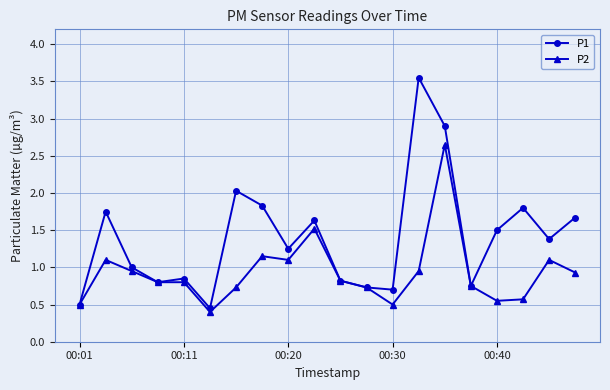

Rank the series by their average value, from lowest to highest.

P2, P1